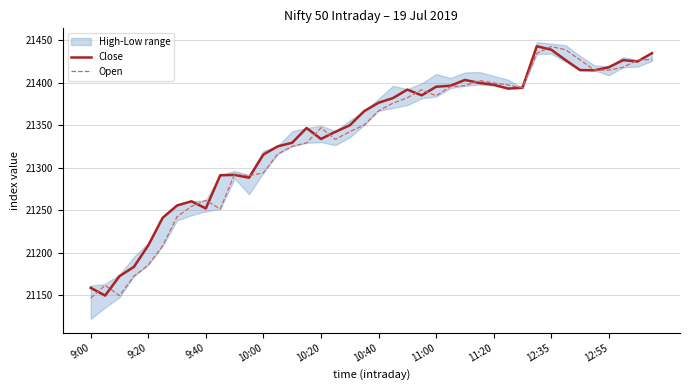

Is it true that Open equals 21399.9 at 11:20?

True